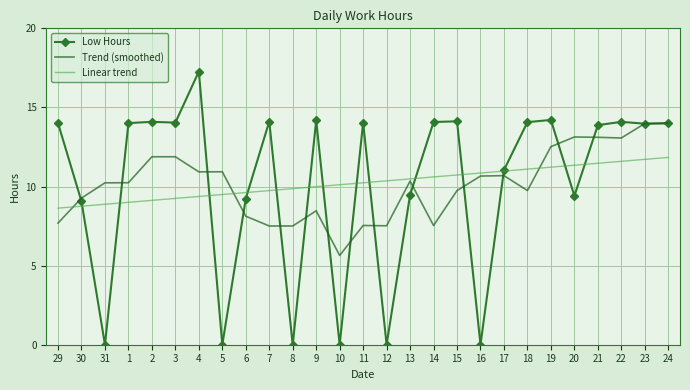

List the series in order of their peak value, lowest first.

Linear trend, Trend (smoothed), Low Hours